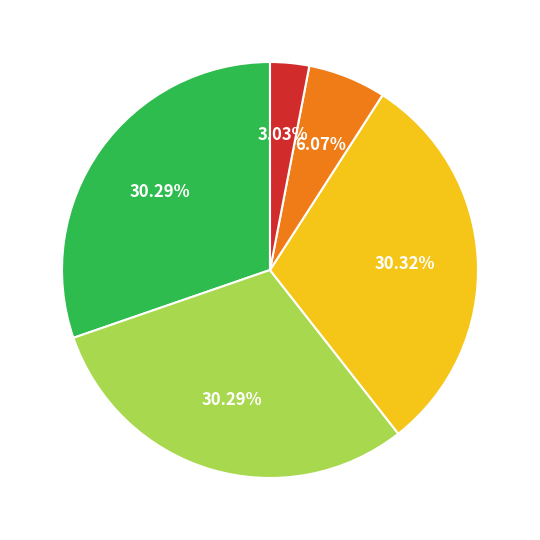

Is there any slice that represents more than half of the pie?

No